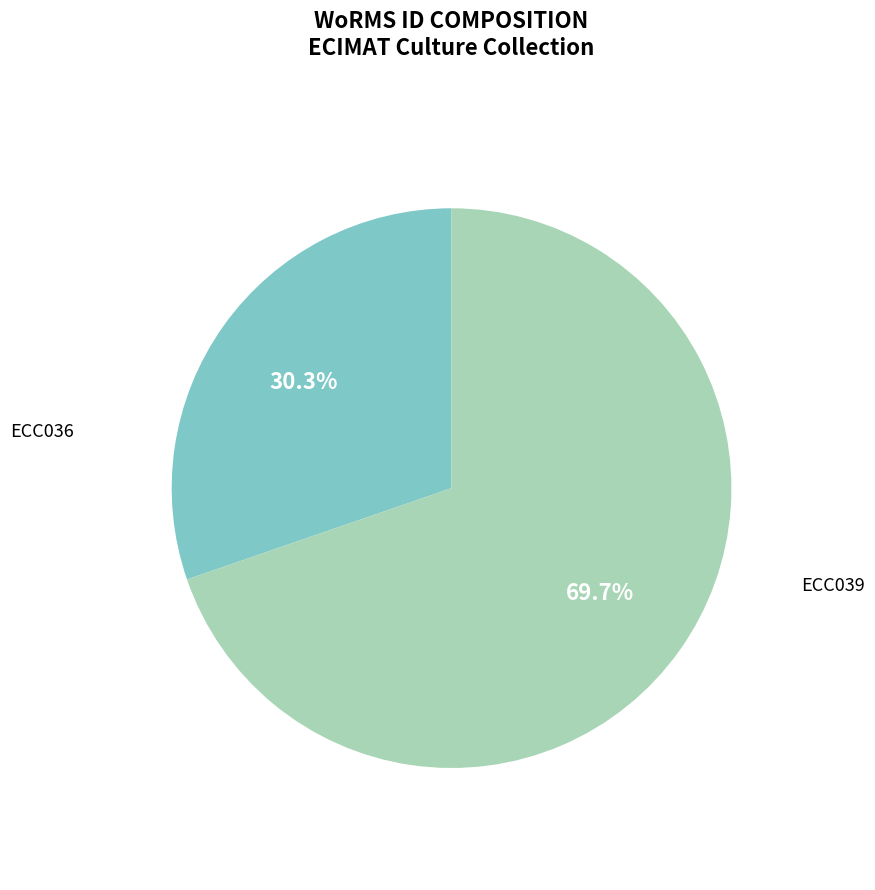

What is the smallest slice in the pie chart?

ECC036